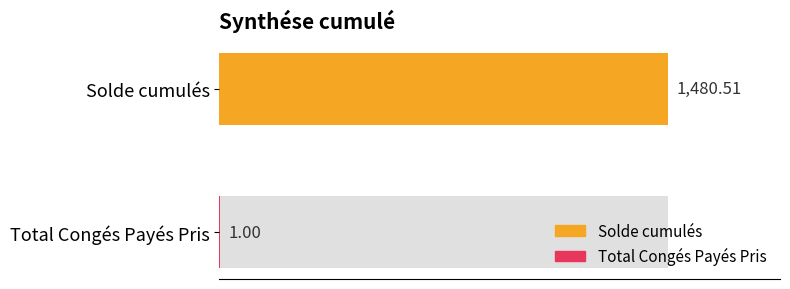

The value at Solde cumulés is 311.1. True or false?

False